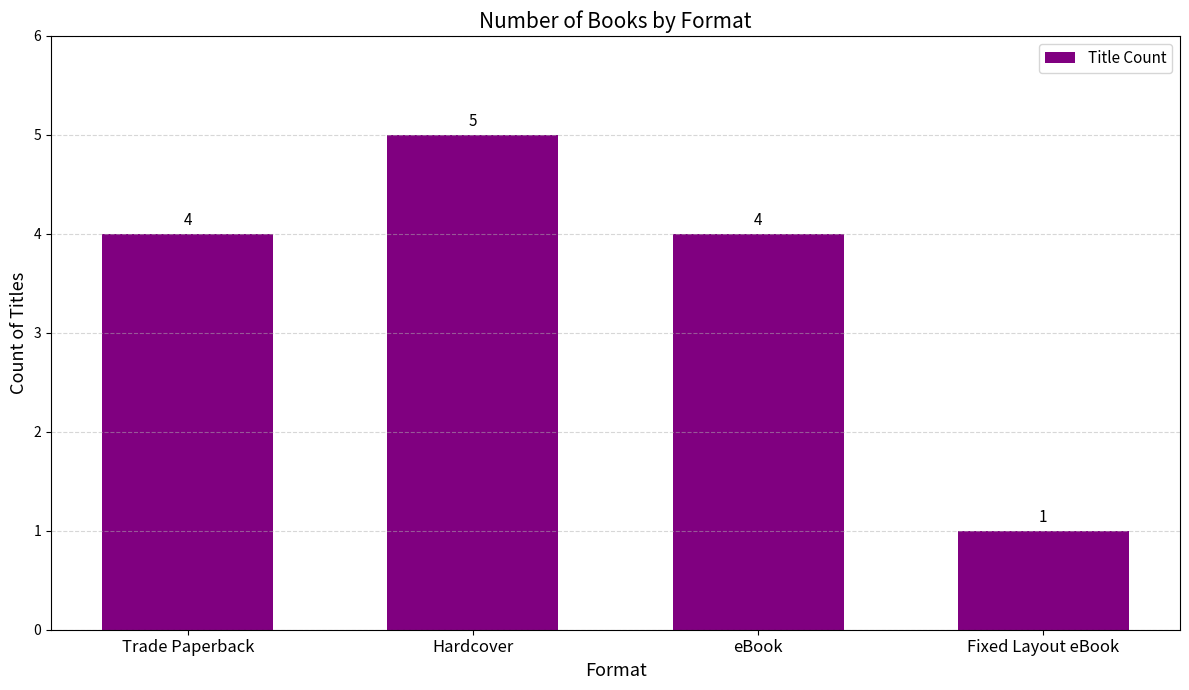

Reading right to left, extract all data points from this chart.

Fixed Layout eBook=1	eBook=4	Hardcover=5	Trade Paperback=4